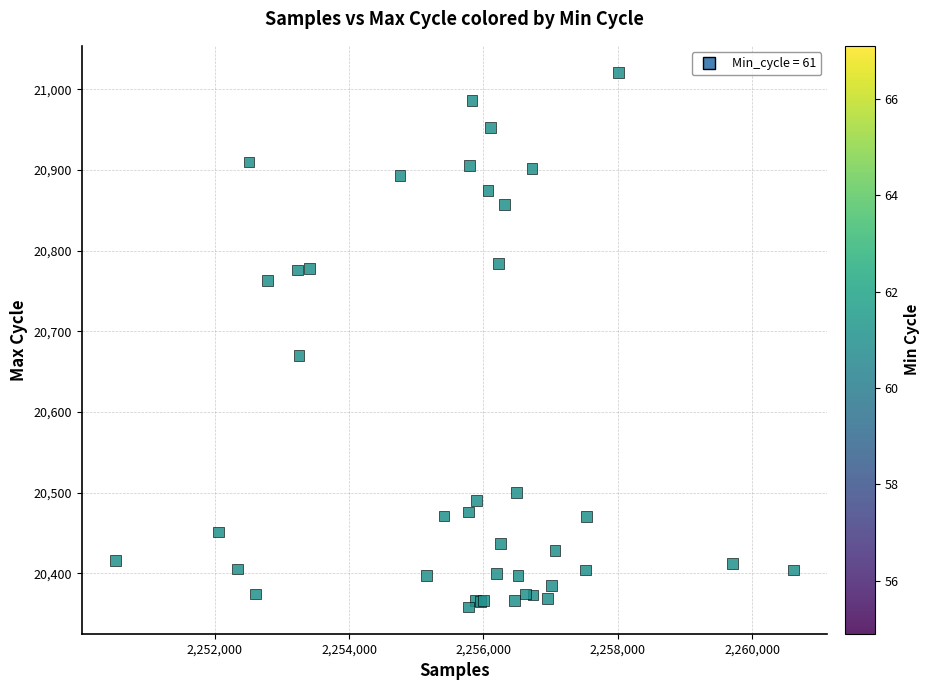

What Y value in the scatter plot is closest to 20689?

20670